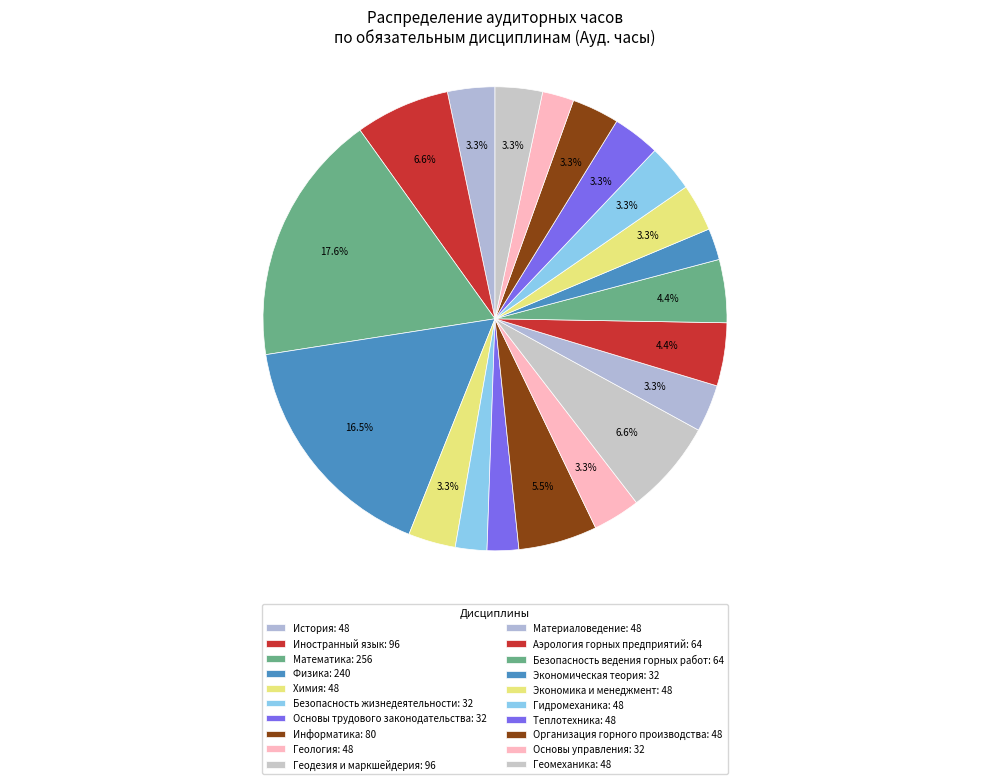

What portion of the pie excludes Теплотехника?

96.7%